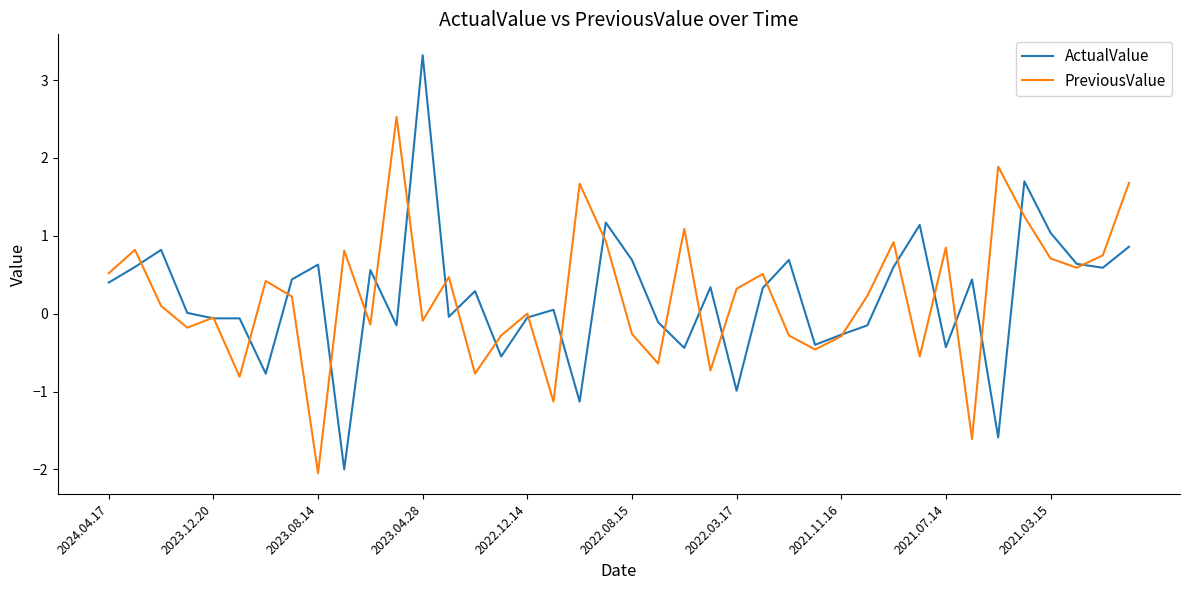

List the series in order of their peak value, highest first.

ActualValue, PreviousValue